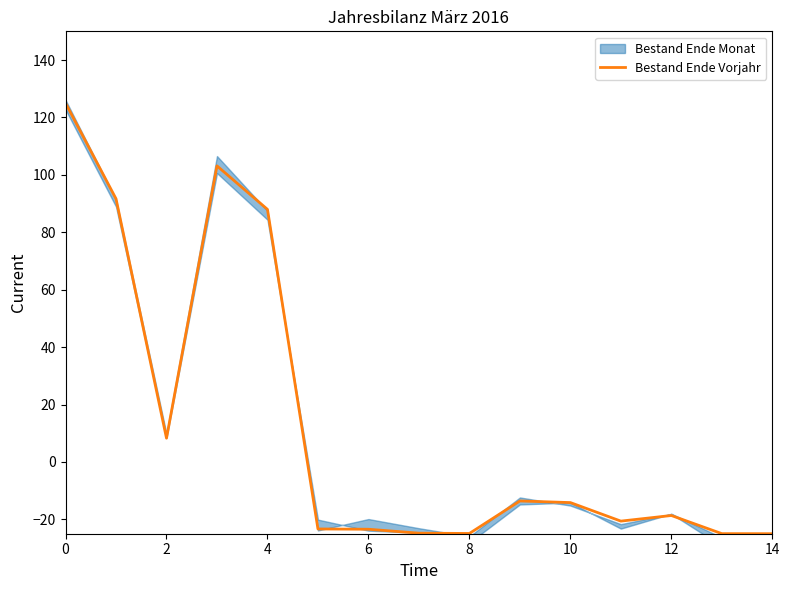

True or false: there are more than 1 points higher than both neighbors.

True